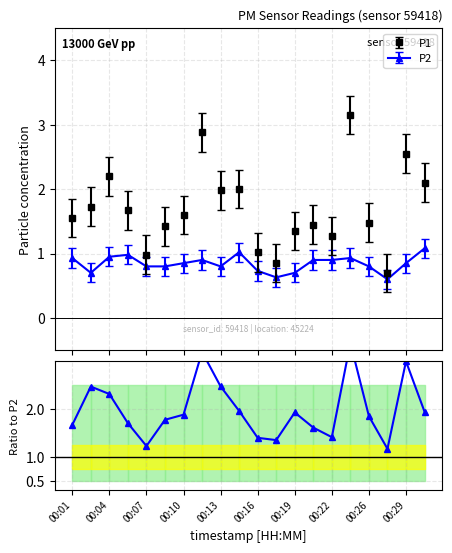

What is the lowest value of the P1 series?

0.7